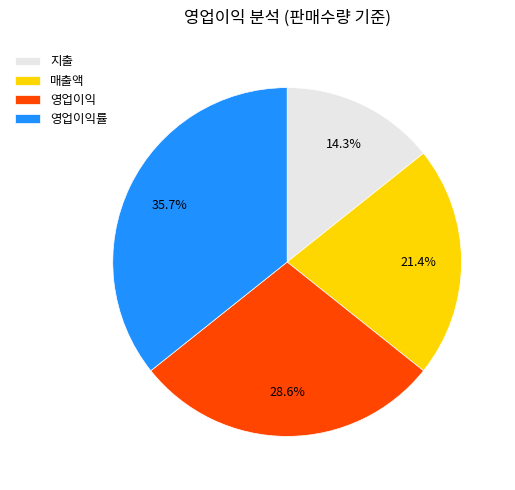

How many slices are in this pie chart?

4